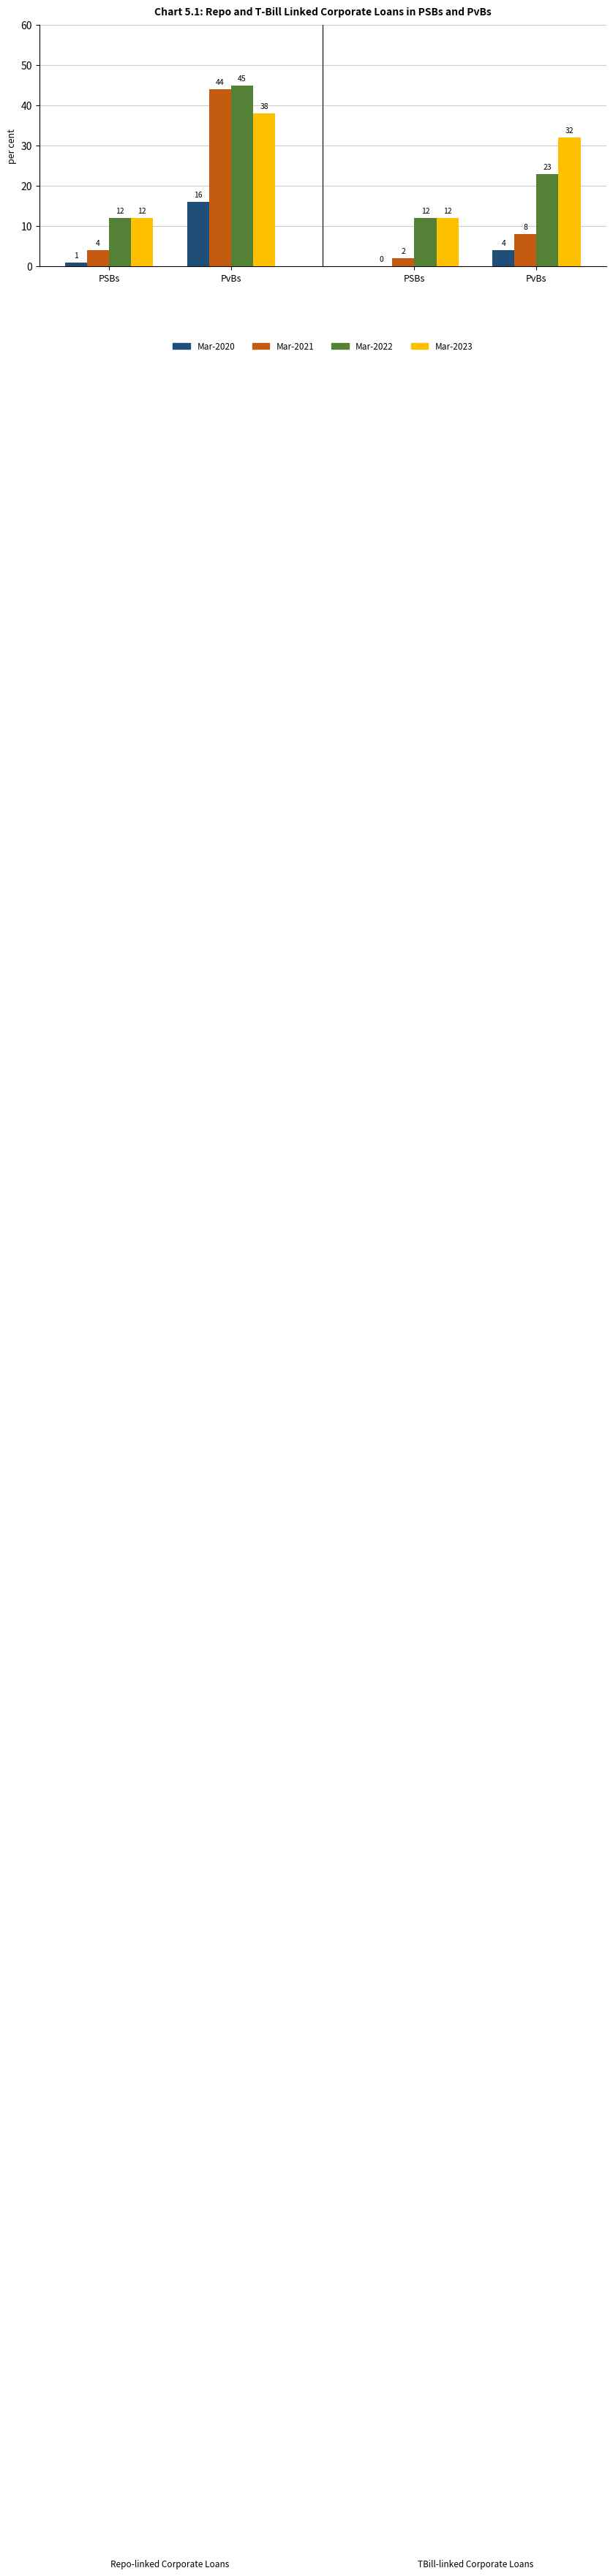

How many groups of bars are there?

4